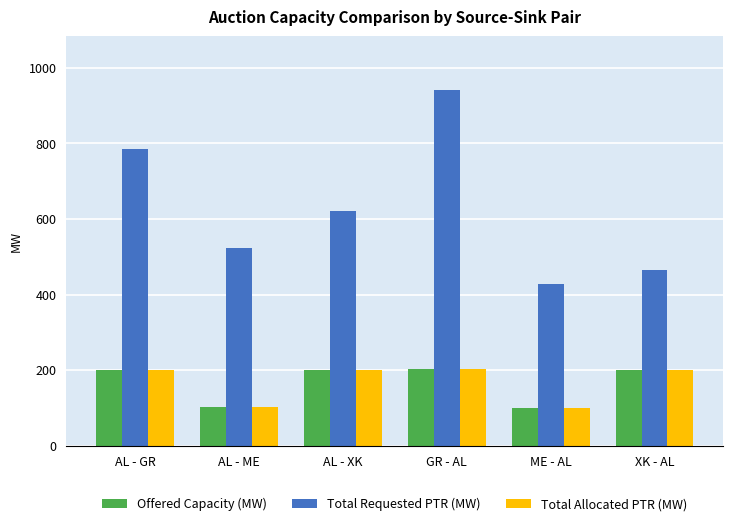

Which category has the highest value across all series?

GR - AL